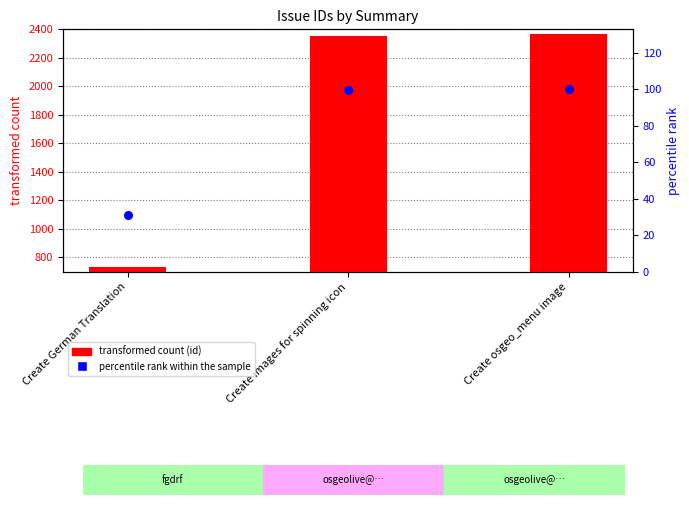

At how many categories does at least one series exceed 1096?

2